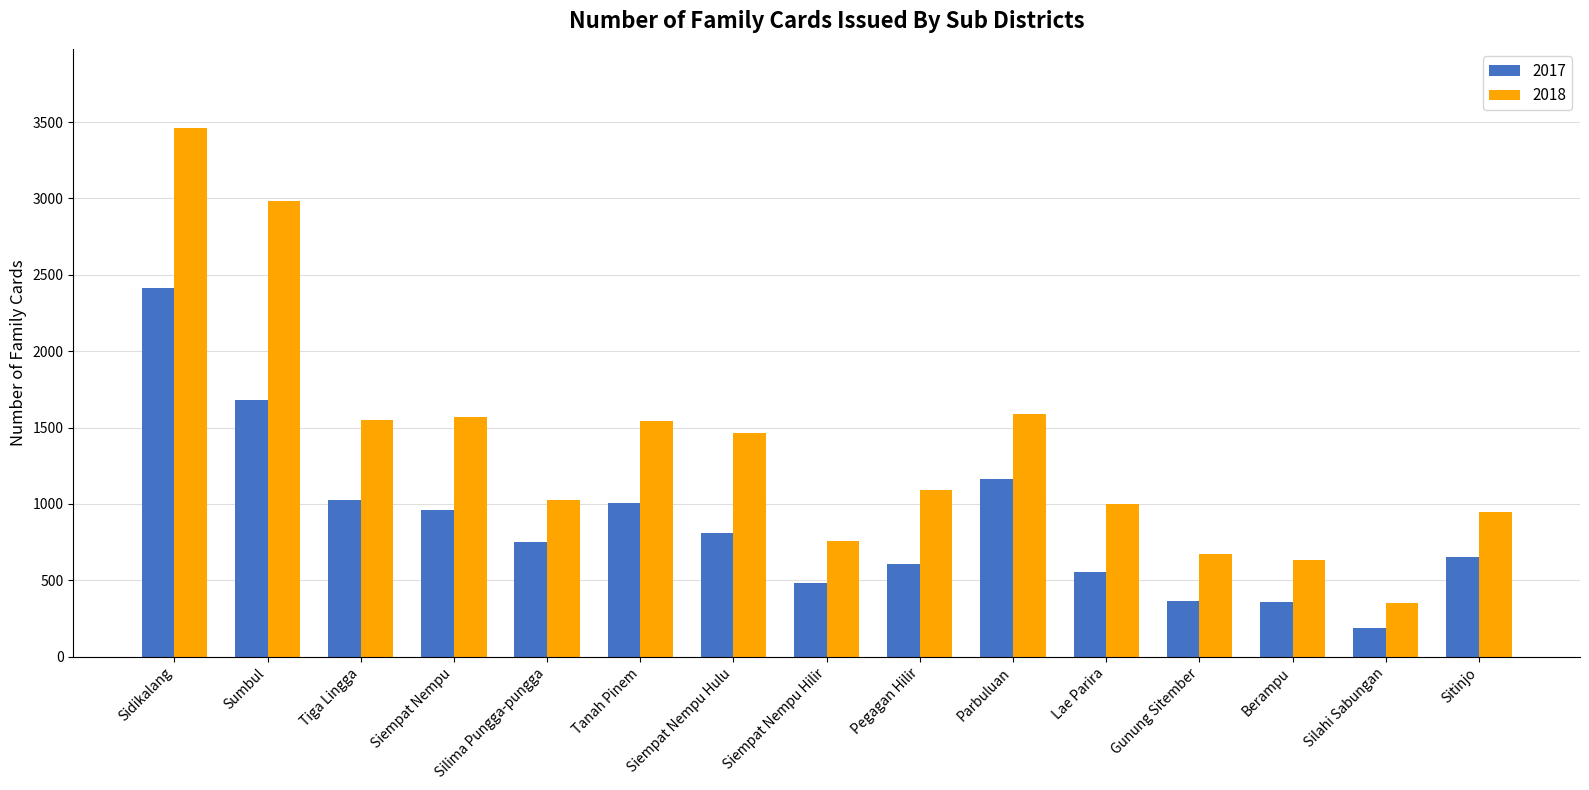

Which series has the largest range (max minus min)?

2018